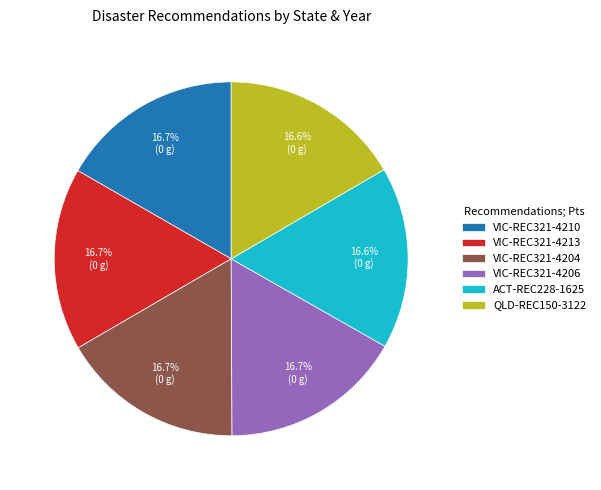

Approximately how many times larger is the value at VIC-REC321-4206 compared to VIC-REC321-4204?

1.0